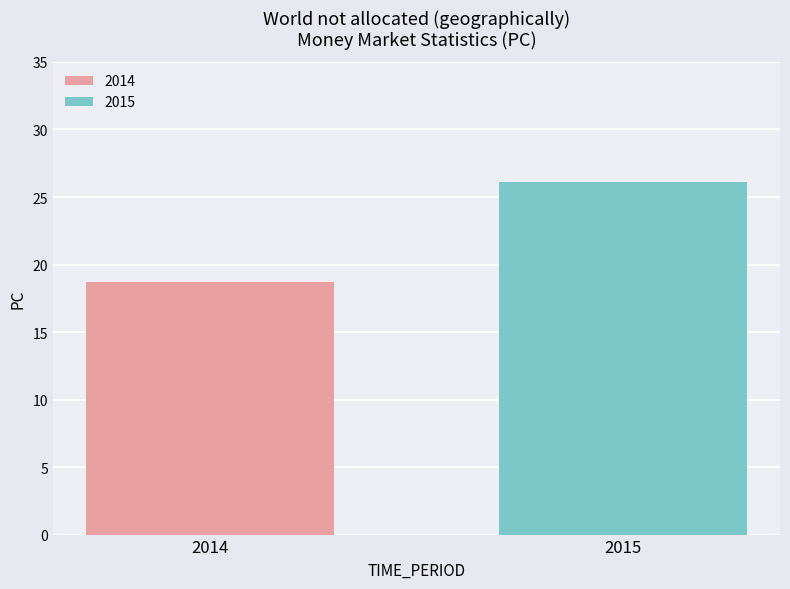

What is the minimum value for 2015?

26.1